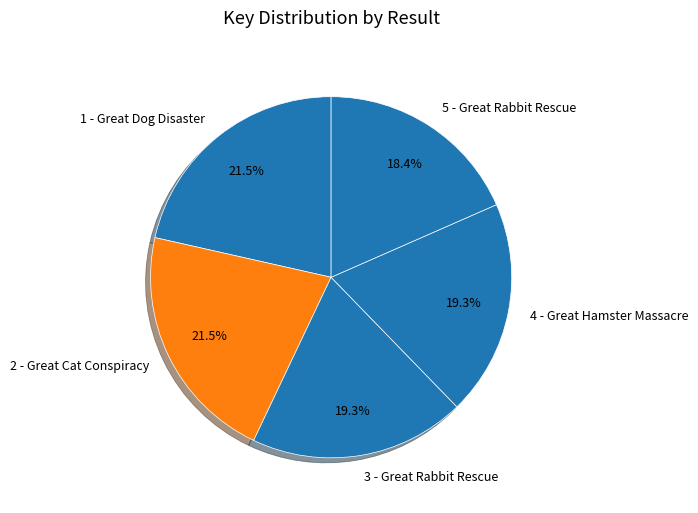

Count the number of slices in the pie.

5